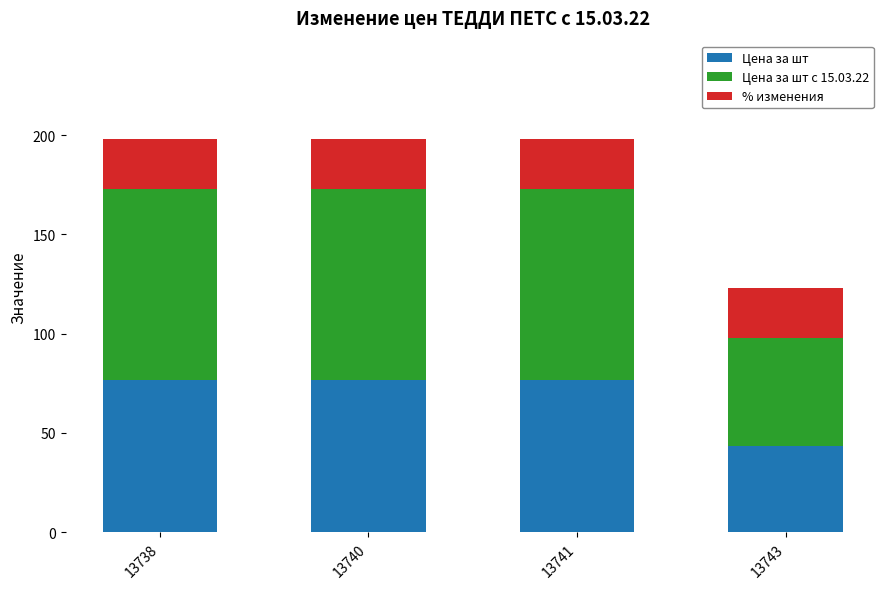

What is the minimum value for Цена за шт?

43.6